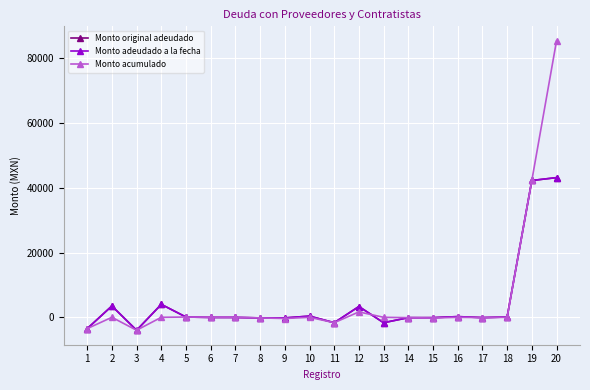

How many lines are shown in the chart?

3